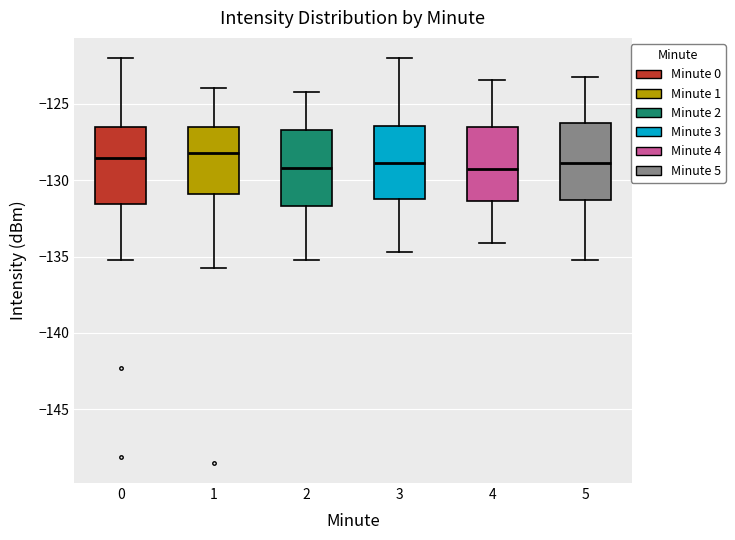

Reading left to right, read every box against the y-axis: the position of its median line, the range the box covers, and the ends of its whiskers. The values are not printed on the chart, so give them approximately, as read against the axis.

0: median -128.5, box -131.5 to -126.5, whiskers -135.0 to -122.0
1: median -128.0, box -131.0 to -126.5, whiskers -135.5 to -124.0
2: median -129.0, box -131.5 to -126.5, whiskers -135.0 to -124.0
3: median -129.0, box -131.5 to -126.5, whiskers -134.5 to -122.0
4: median -129.5, box -131.5 to -126.5, whiskers -134.0 to -123.5
5: median -129.0, box -131.5 to -126.0, whiskers -135.0 to -123.0